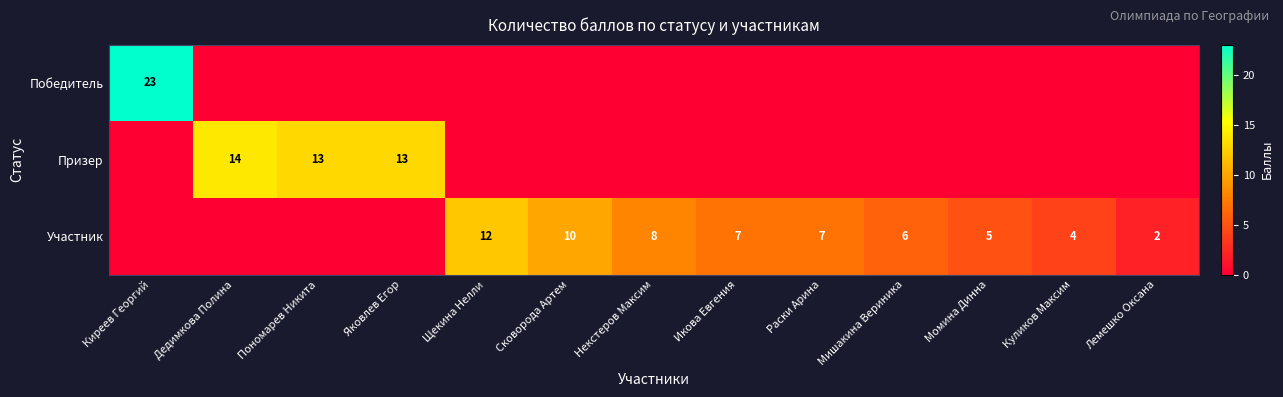

Rank the series by their maximum value, from lowest to highest.

Участник, Призер, Победитель